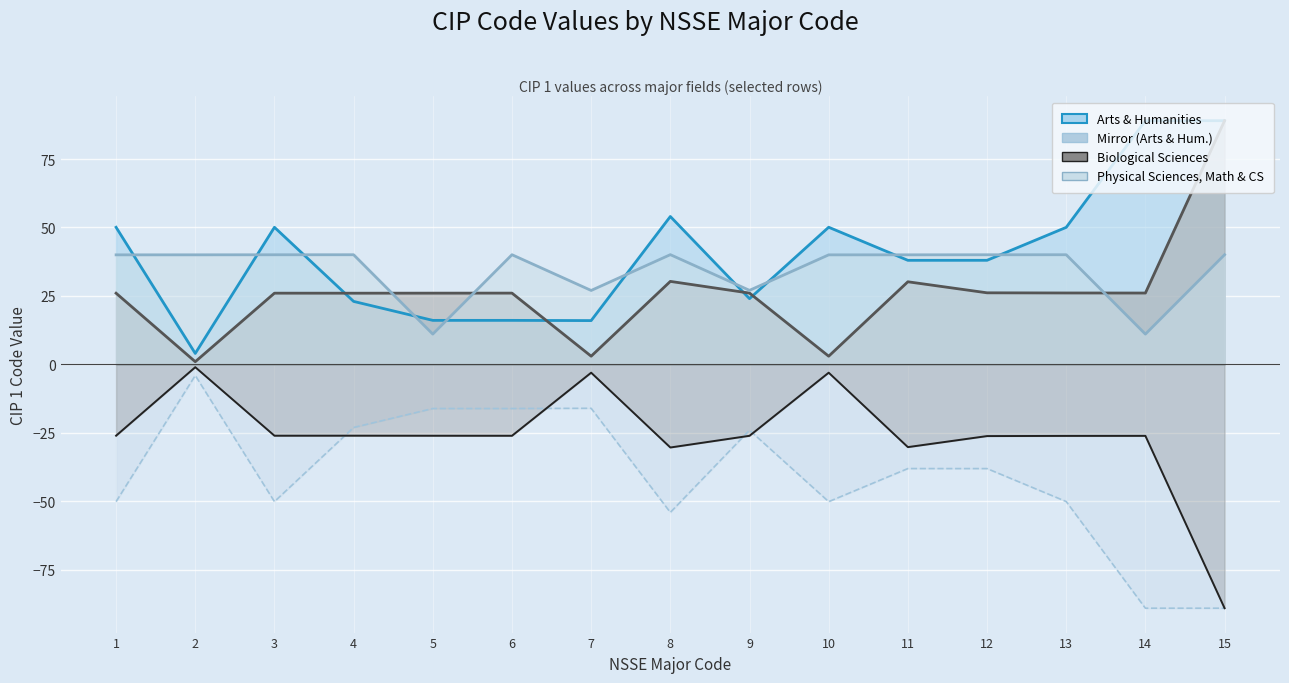

How many data points does each series have?

15